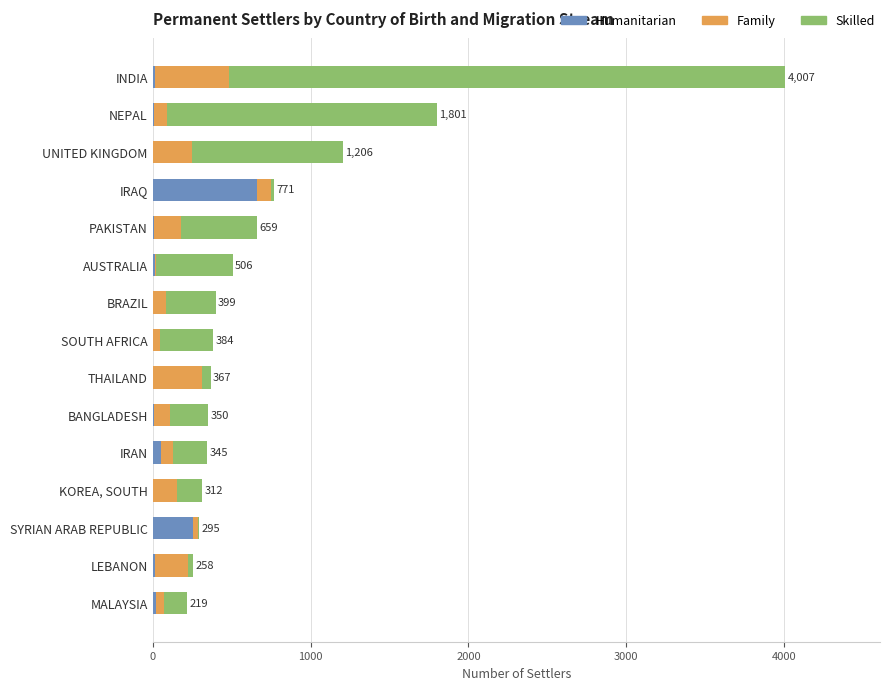

At which label does Humanitarian reach its peak?

IRAQ